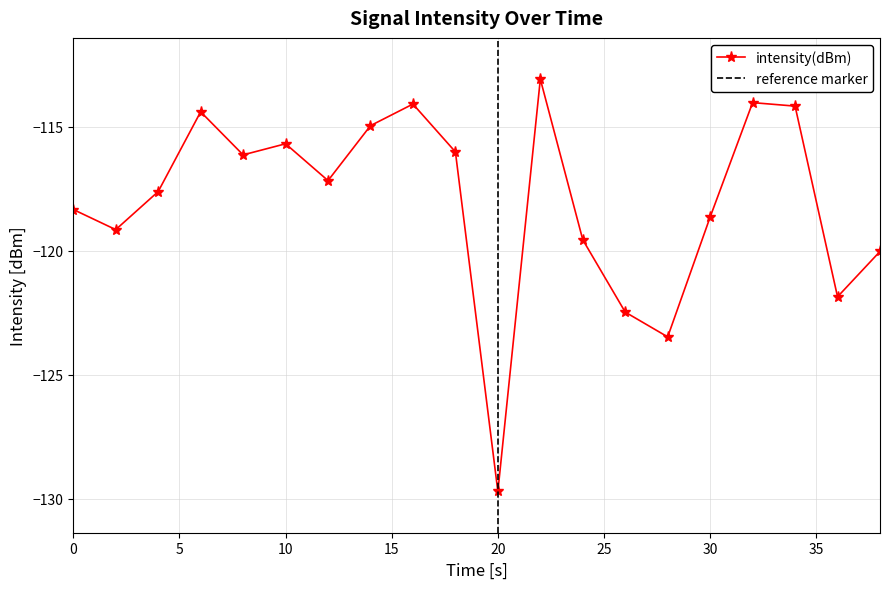

What is the minimum value shown in the chart?

-129.7